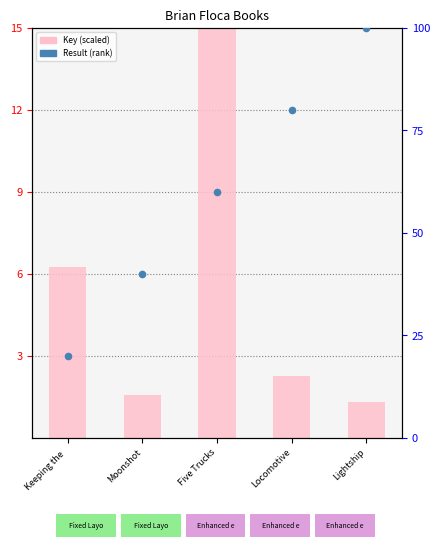

Is the value of Result (percentile) at Five Trucks greater than the value of Key (scaled) at Locomotive?

Yes